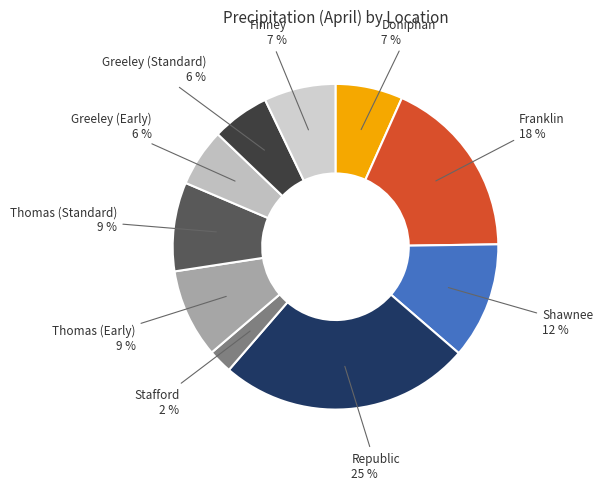

Is there a majority slice in this chart?

No